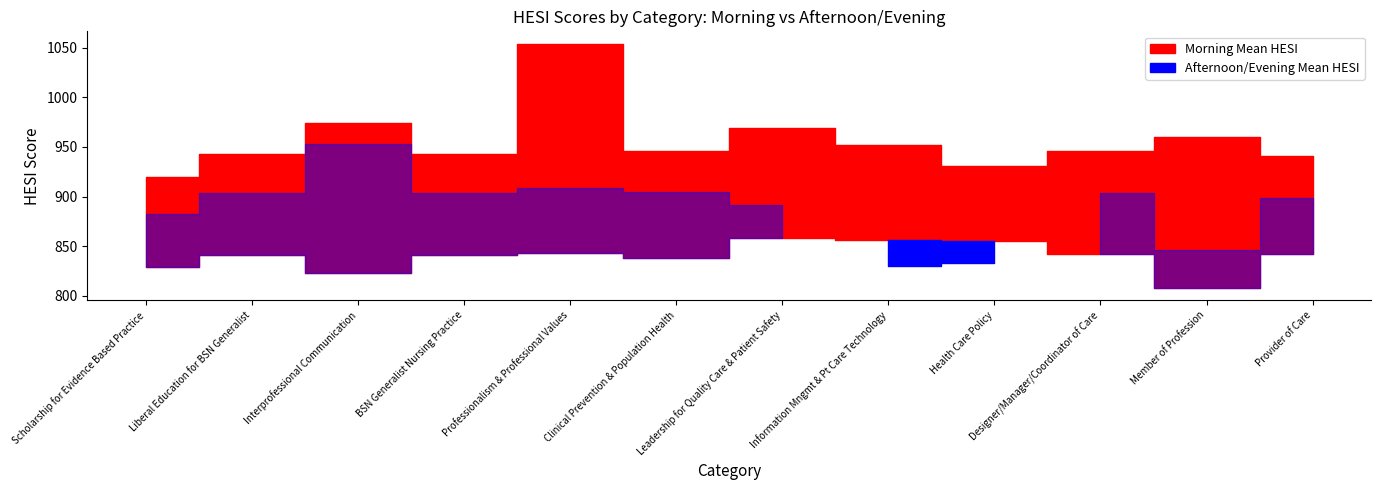

Does the chart have visible grid lines?

No